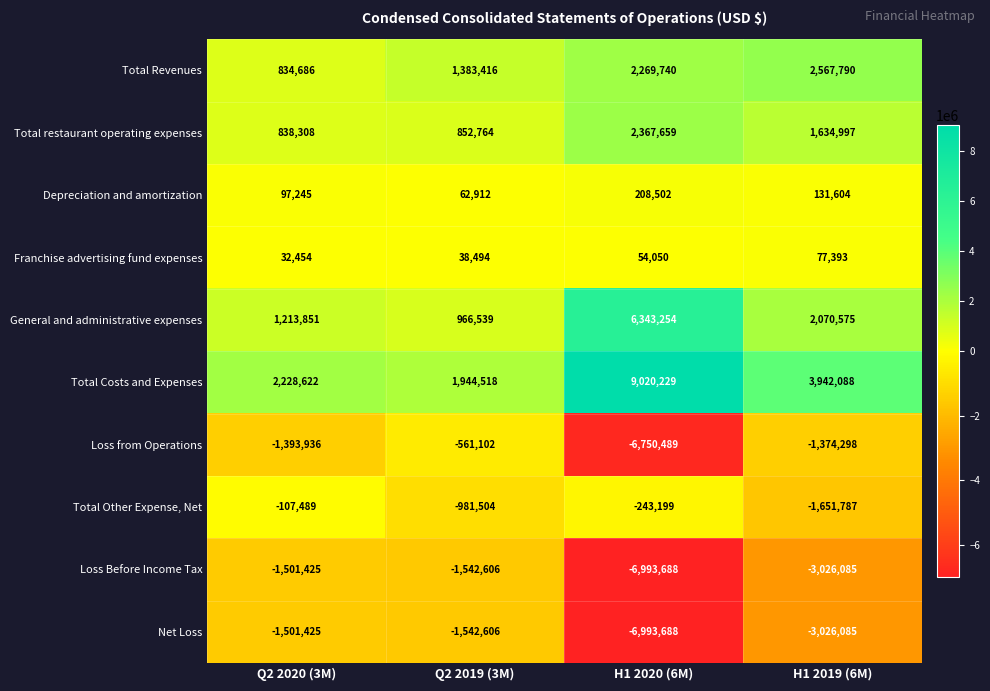

The Total Costs and Expenses series shows 2385339 at H1 2020 (6M). True or false?

False